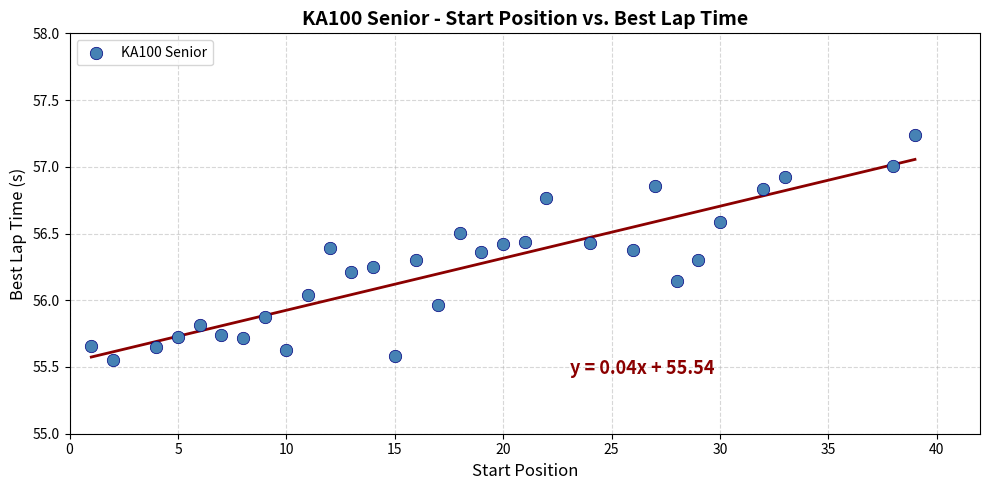

What is the range of X values (max minus min)?

38.0